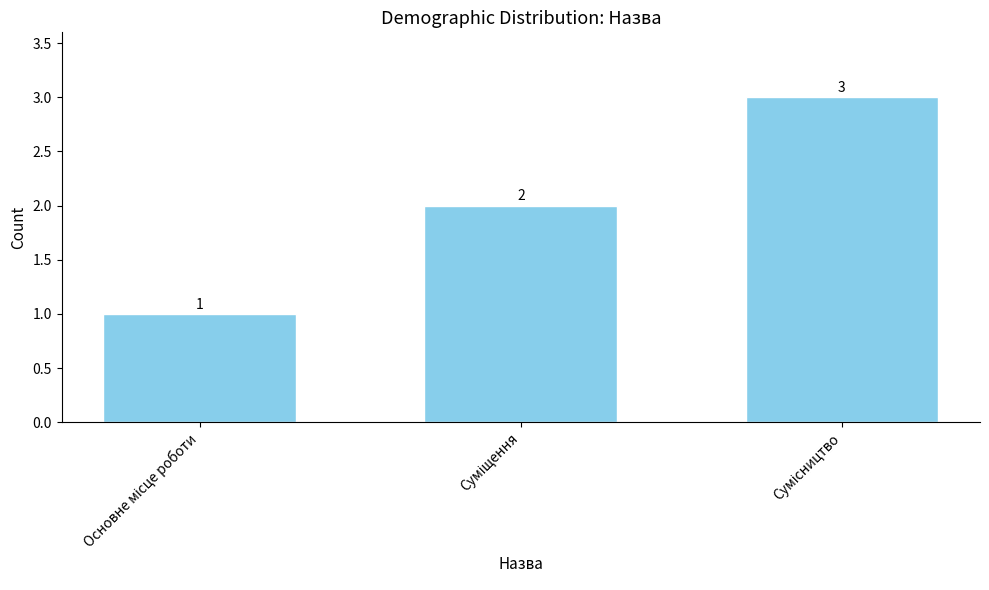

What is the sum of all values?

6